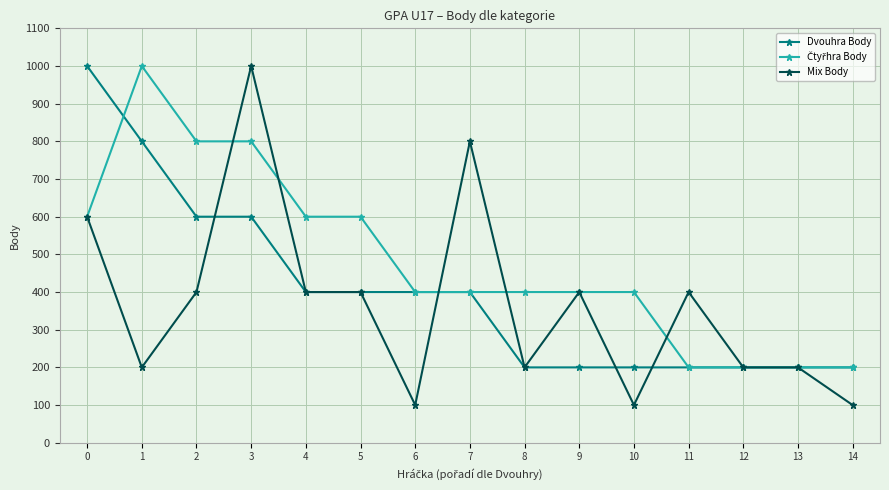

What is the maximum value shown in the chart?

1000